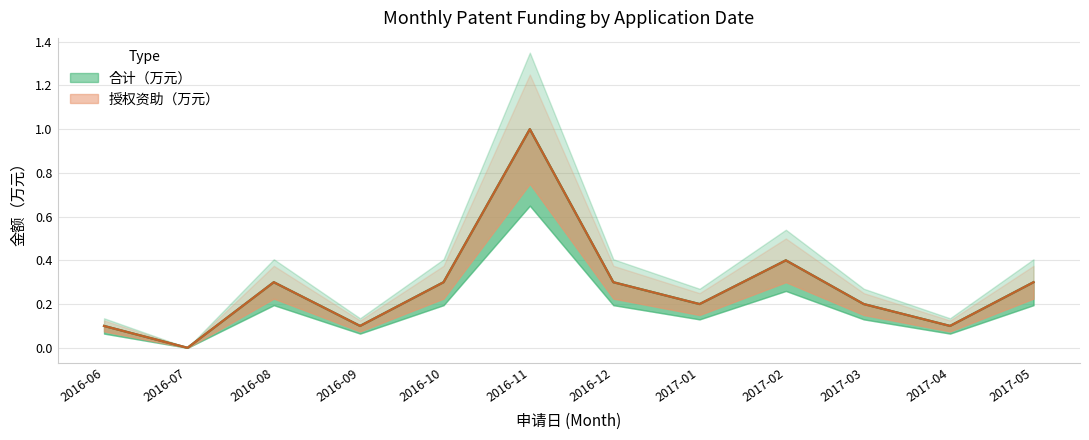

Which series changed the most between 2016-06 and 2017-02?

合计（万元）